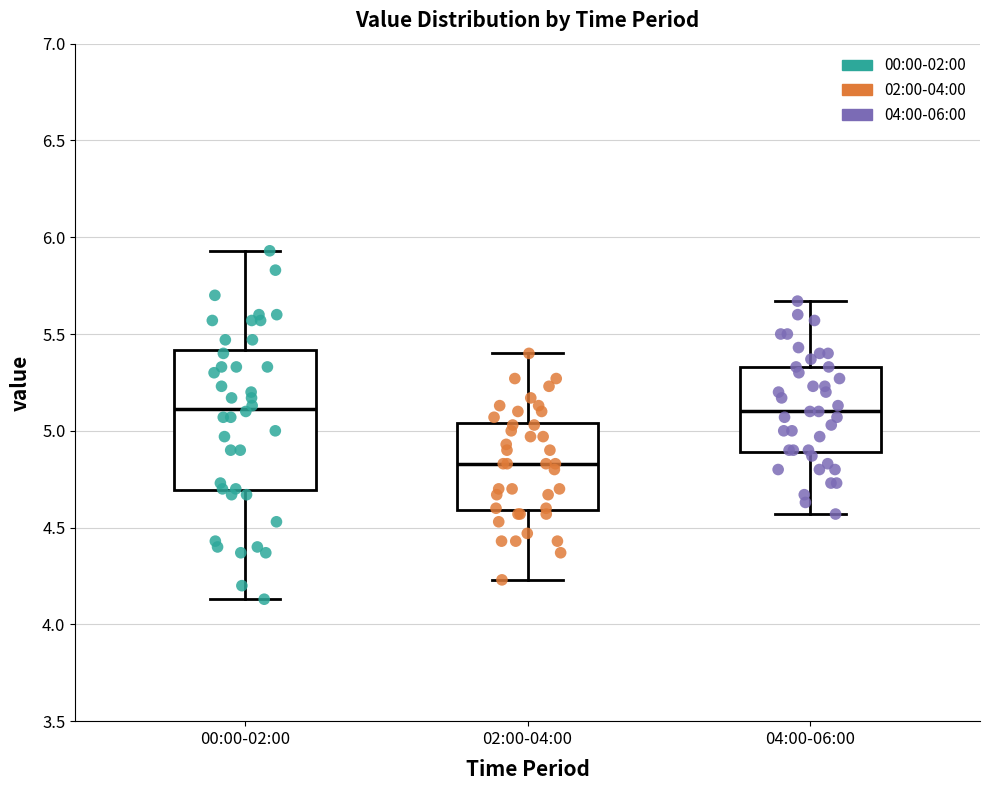

Which box's median line is the lowest?

02:00-04:00